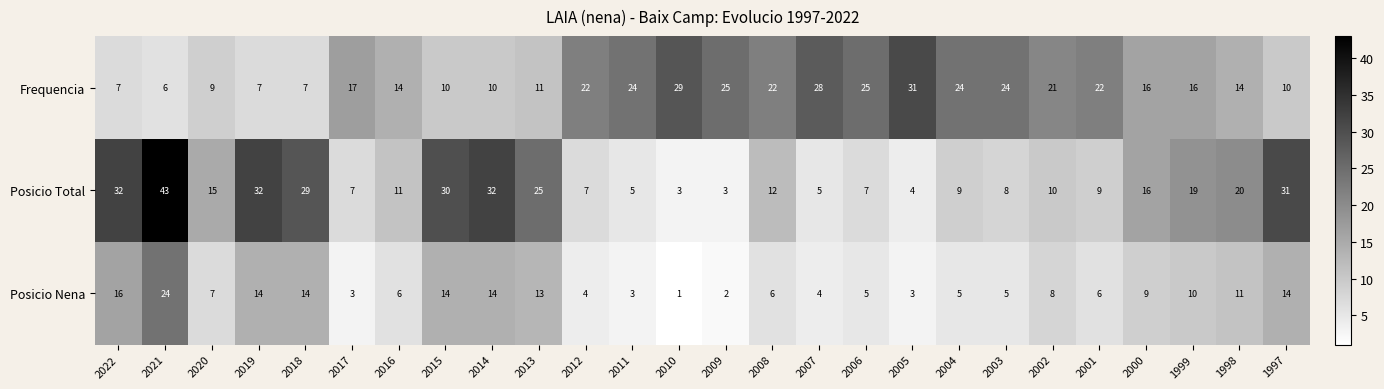

Which series has the largest total across all categories?

Frequencia